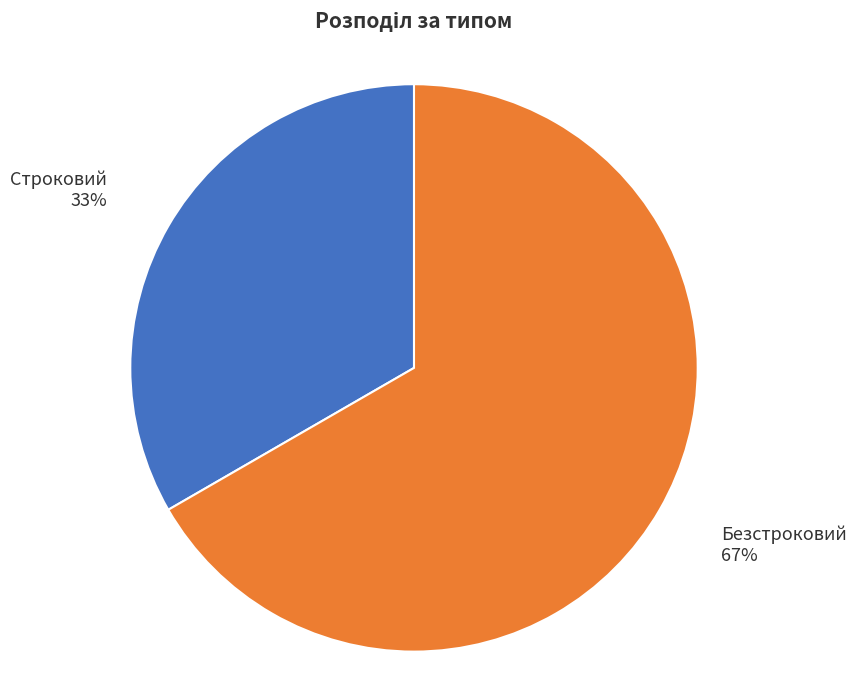

To the nearest percent, what portion does Строковий 33% represent?

33%